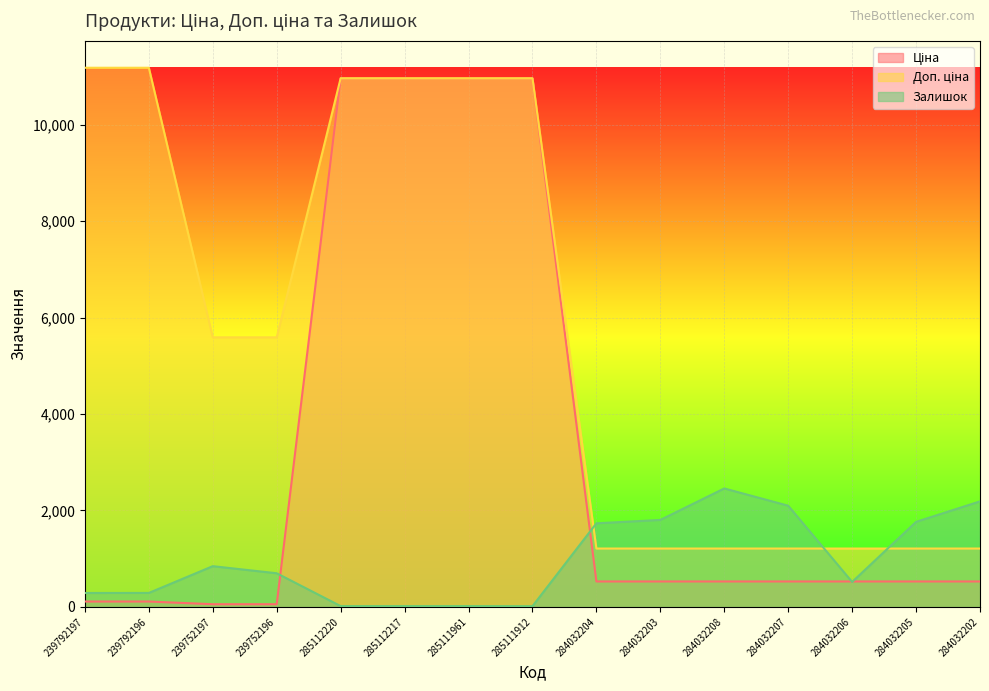

Is it true that Доп. ціна equals 5591.0 at 239752196?

True